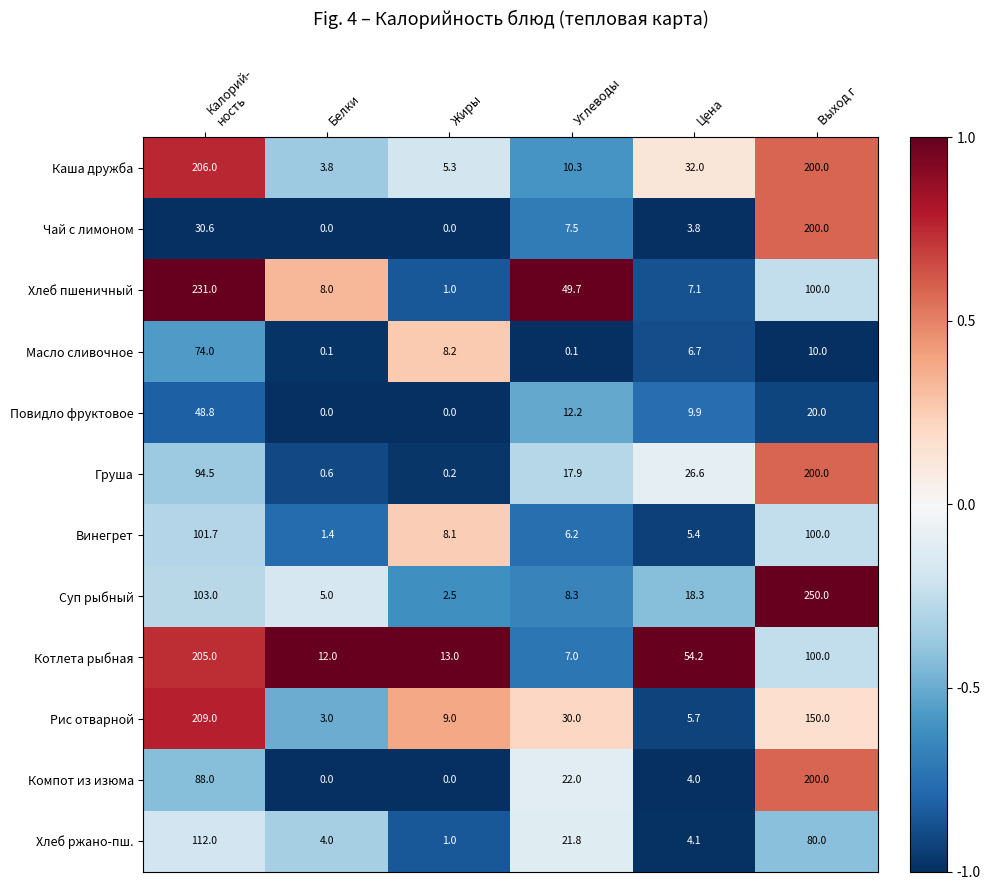

What is the total value across all series at Цена?

177.8